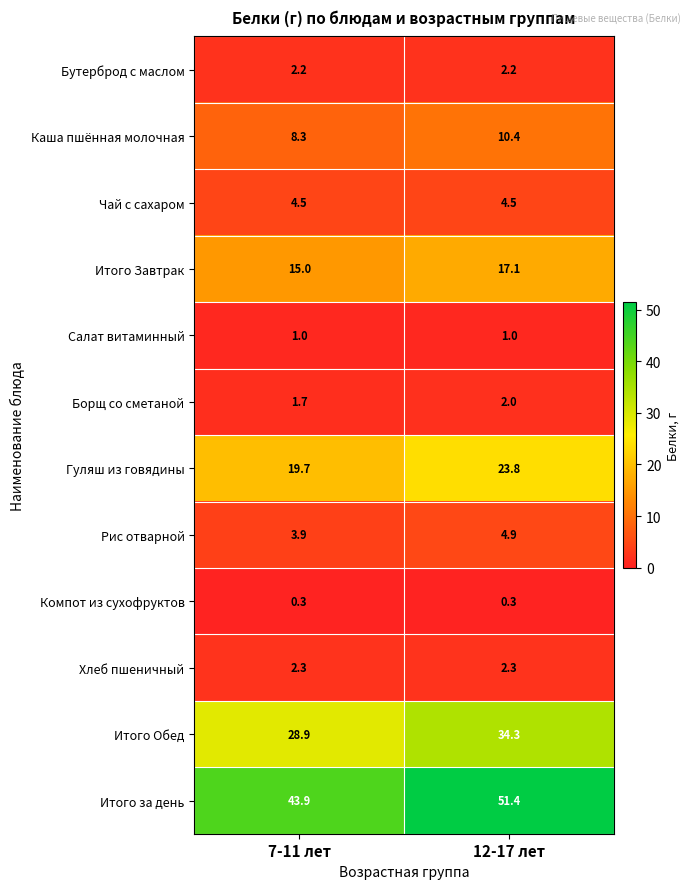

At which category is the sum across all series the highest?

12-17 лет